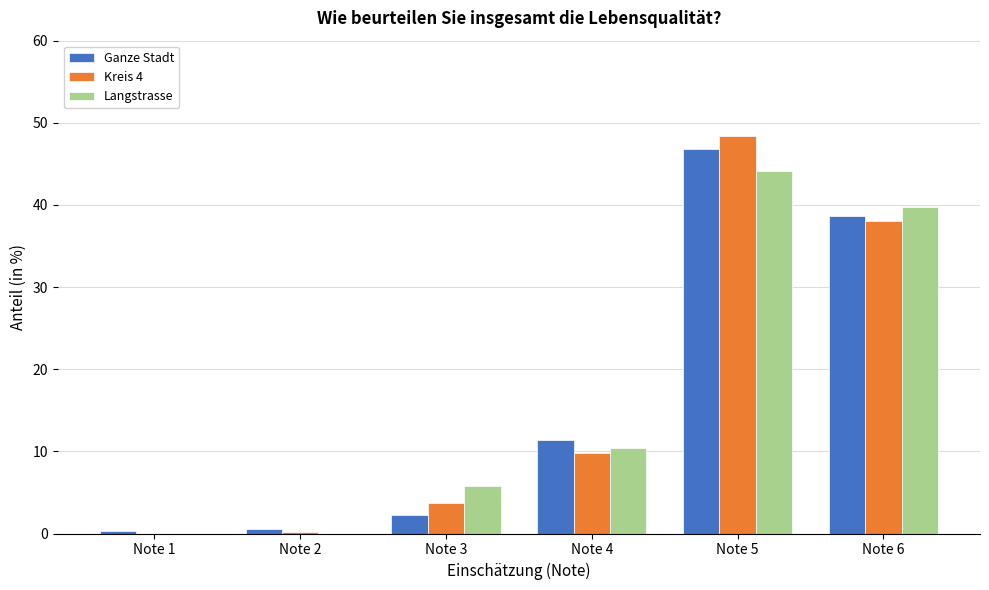

Between Note 2 and Note 3, which series saw the biggest shift?

Langstrasse